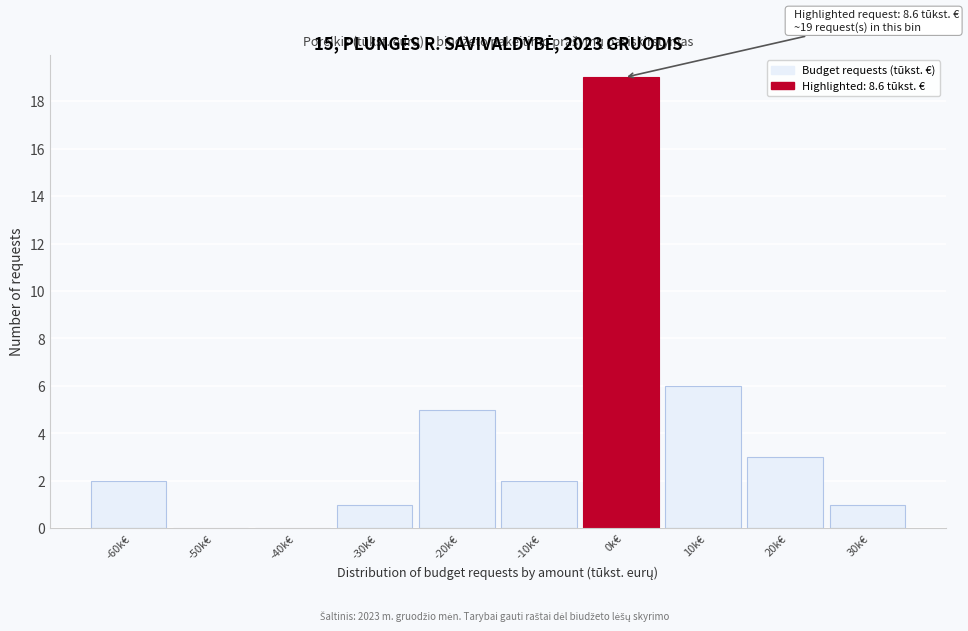

Reading left to right, list all the values displayed in this chart.

-60k€=2	-50k€=0	-40k€=0	-30k€=1	-20k€=5	-10k€=2	0k€=19	10k€=6	20k€=3	30k€=1